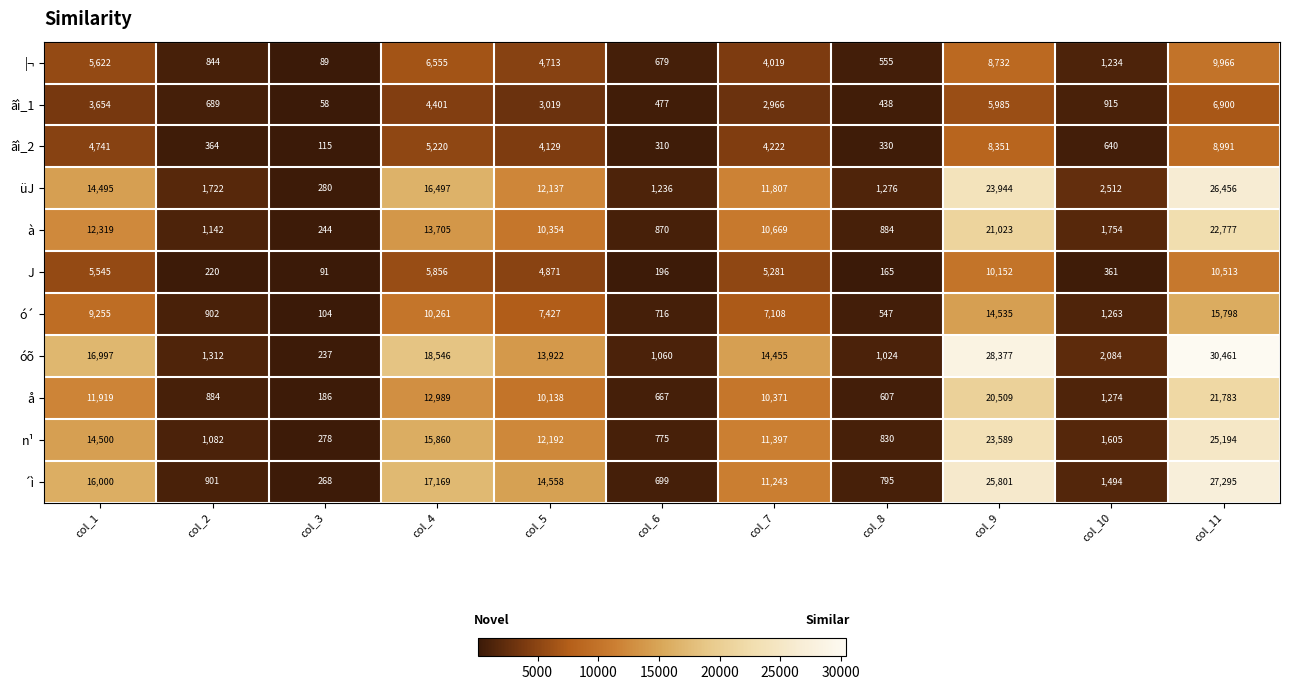

The óõ series shows 2084 at col_10. True or false?

True